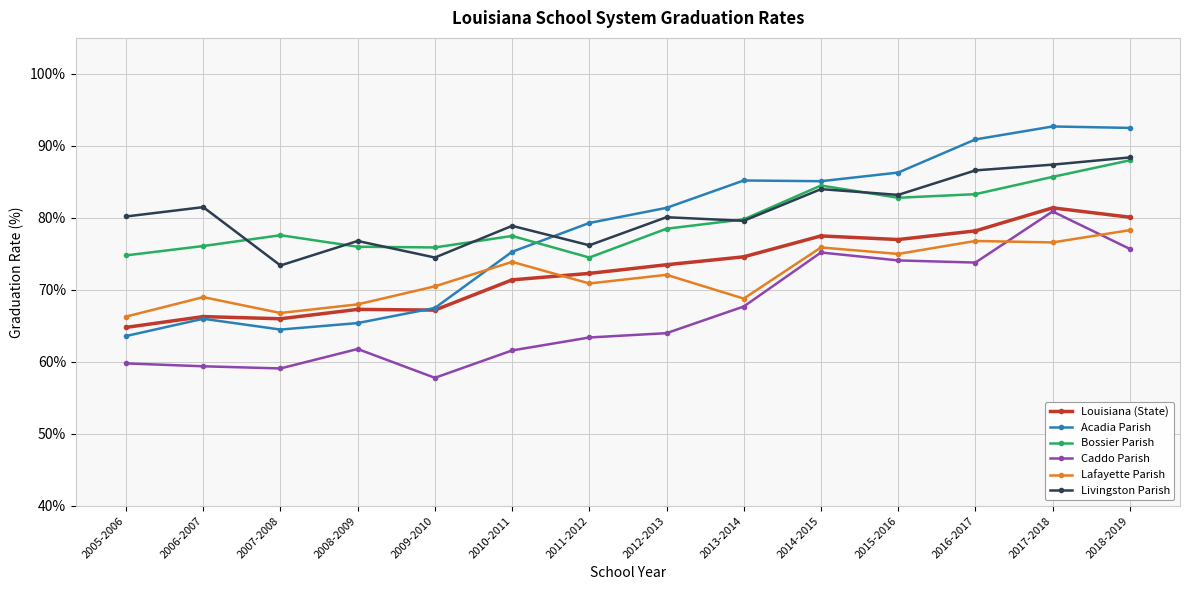

At which category does Livingston Parish reach its first local valley?

2007-2008